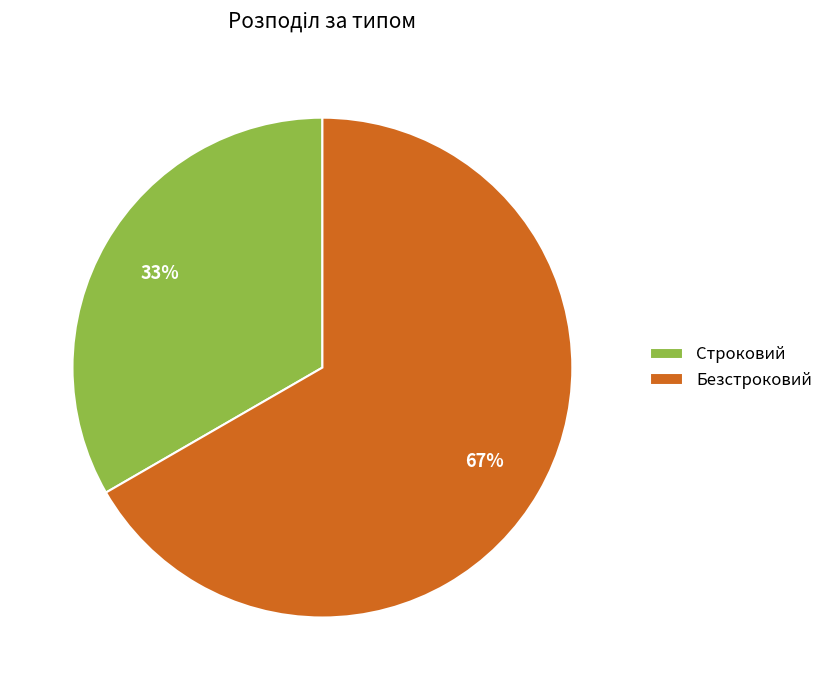

Count the number of slices in the pie.

2